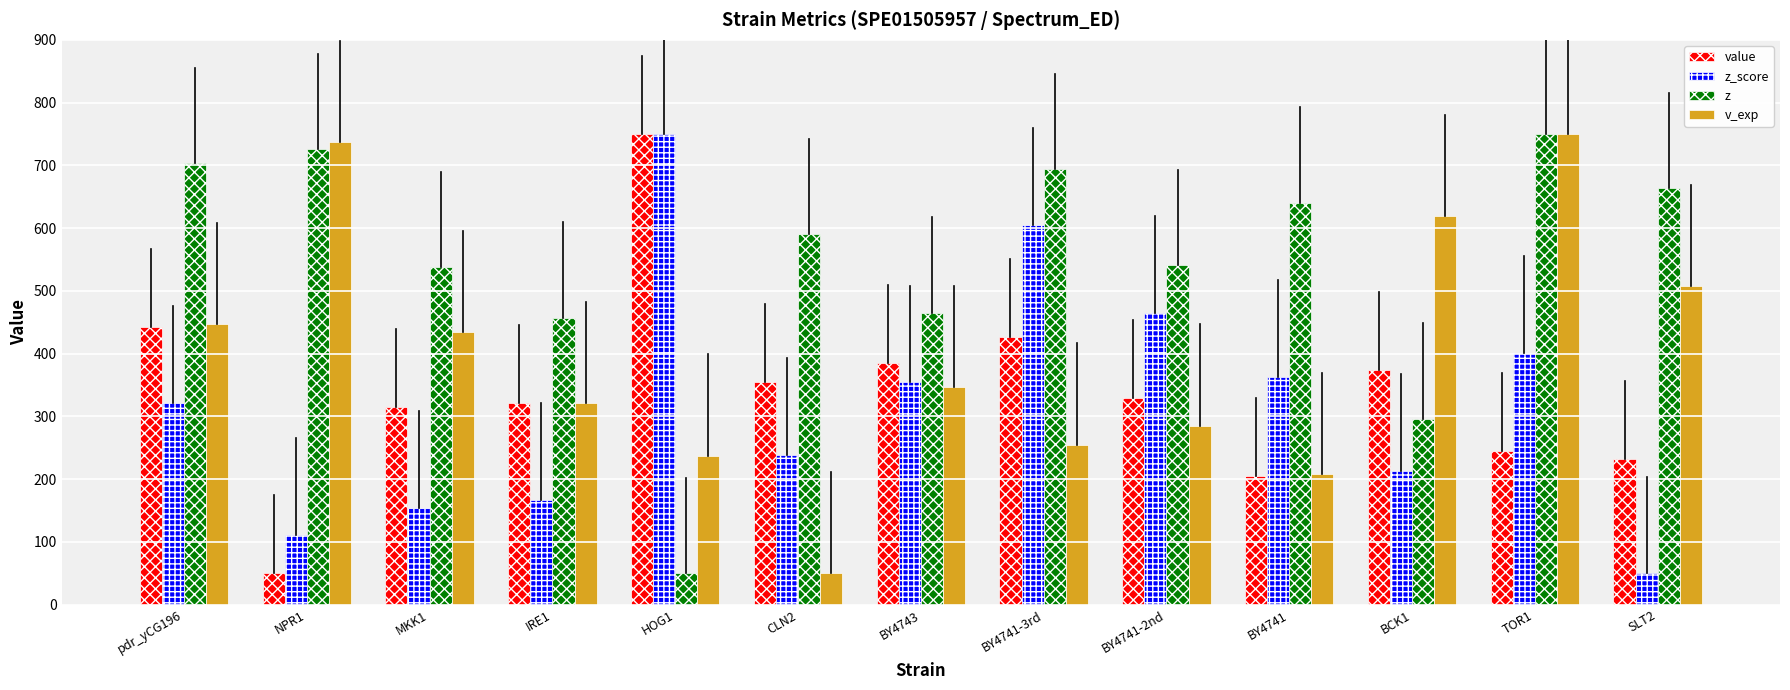

At which category is the sum across all series the highest?

TOR1